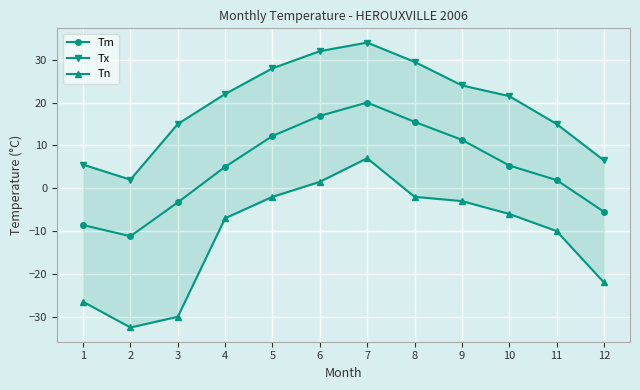

What is the difference between the highest and lowest values at 10?

27.5